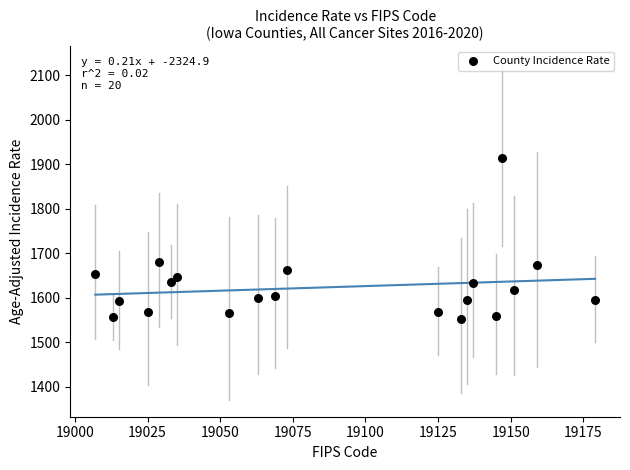

What is the range of X values (max minus min)?

172.0